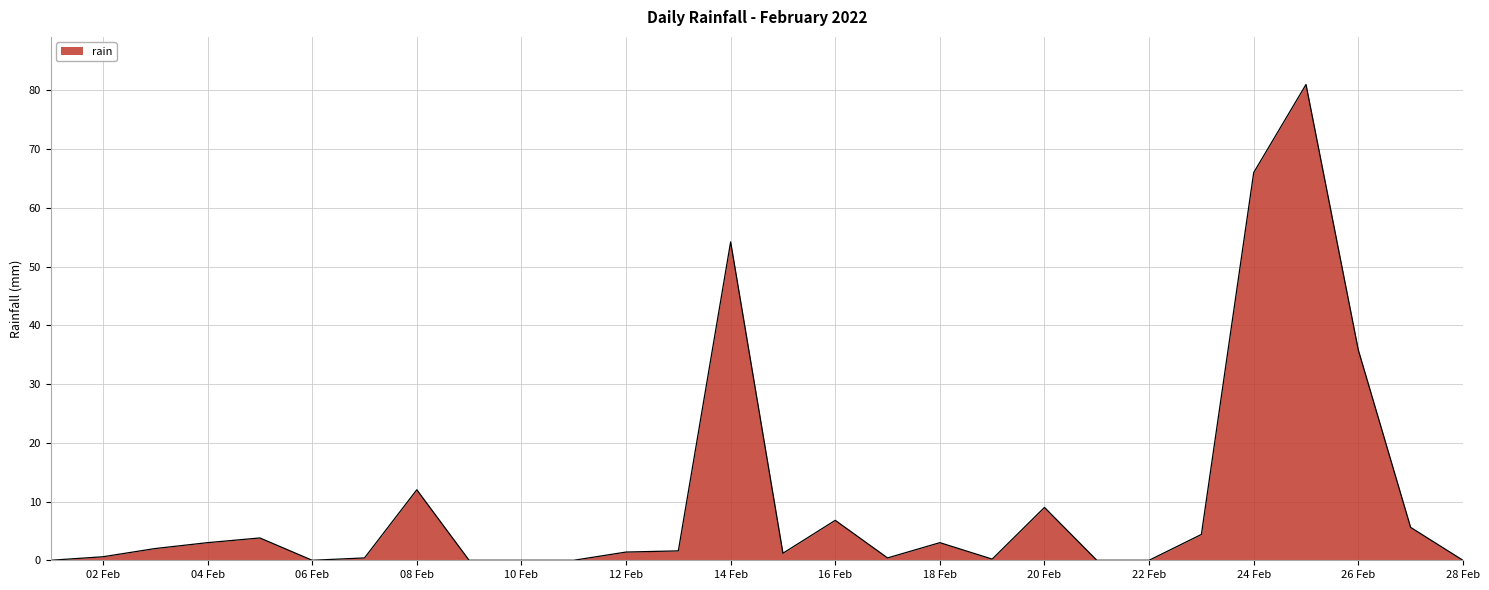

What is the difference between the maximum and minimum values?

81.0